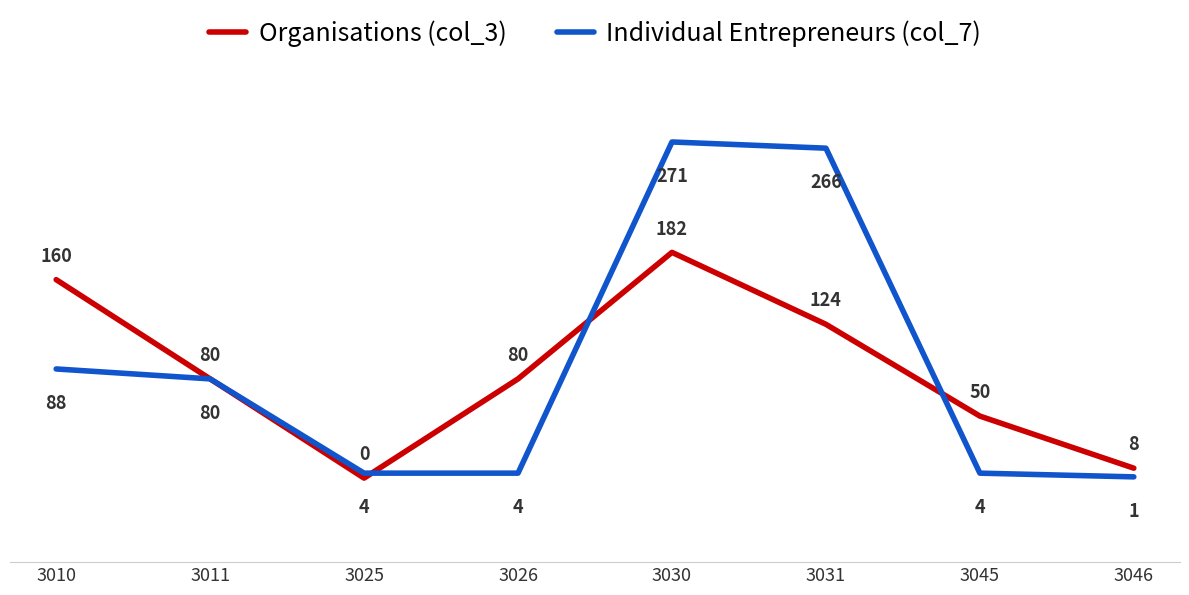

How many values in the Individual Entrepreneurs (col_7) series are below 80?

4